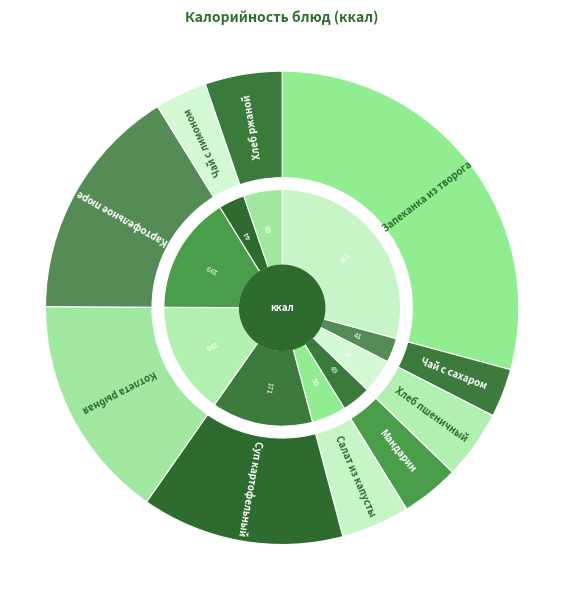

What is the change in value from Запеканка из творога to Салат из капусты?

-303